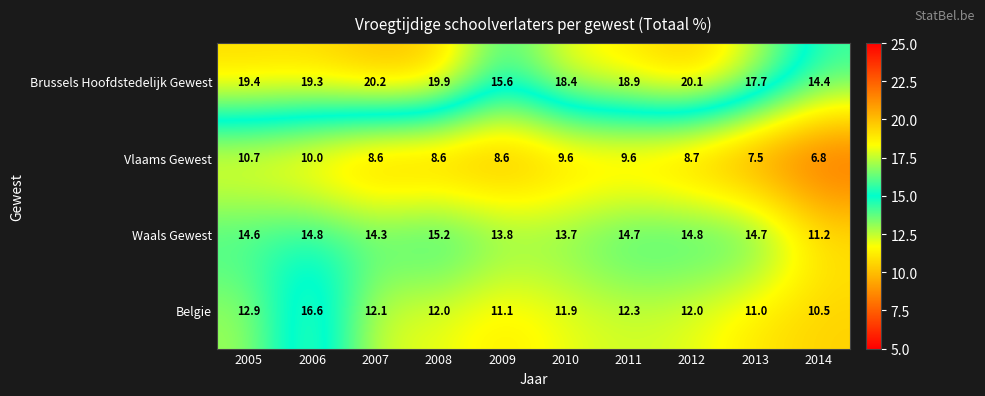

Count the number of categories in the chart.

10